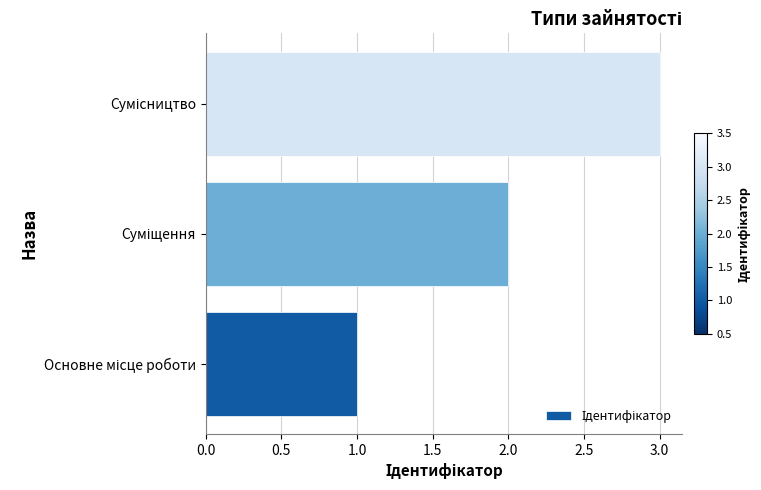

What is the maximum value shown in the chart?

3